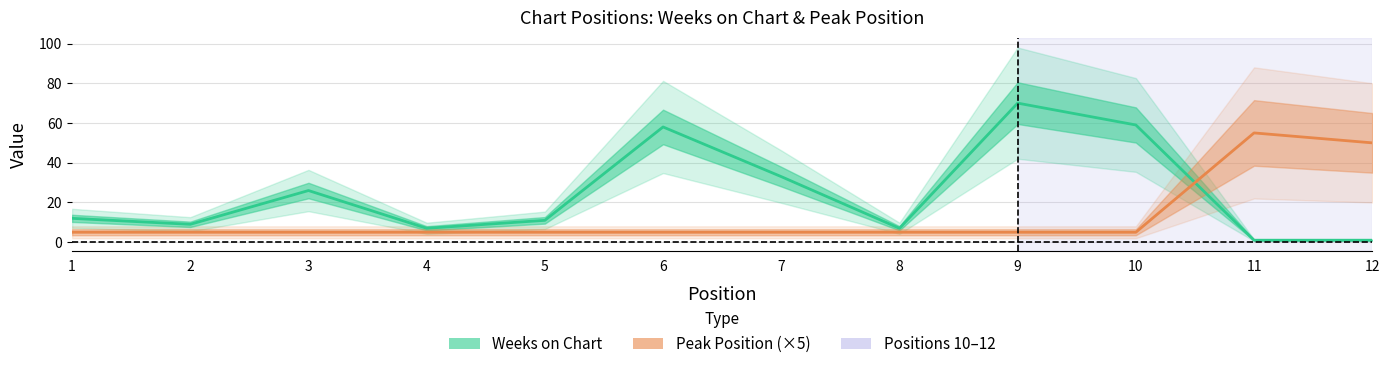

What is the difference between the Weeks on Chart values at 1 and 8?

5